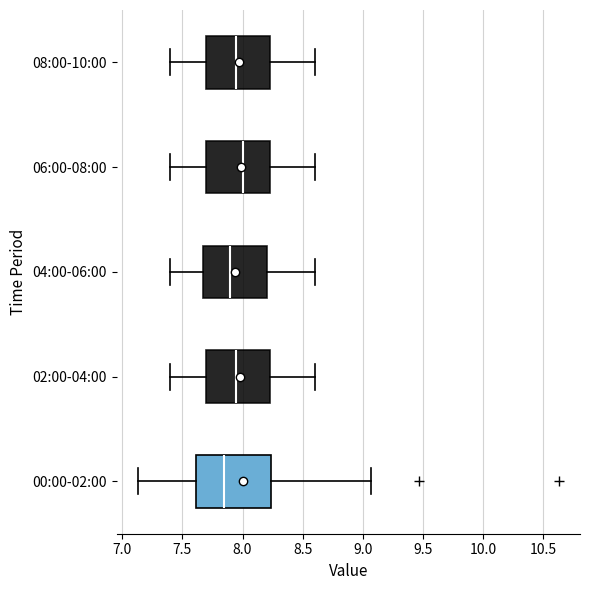

Where is the left edge of the box for 08:00-10:00 on the x-axis? The values are not printed on the chart, so give them approximately, as read against the axis.

7.70